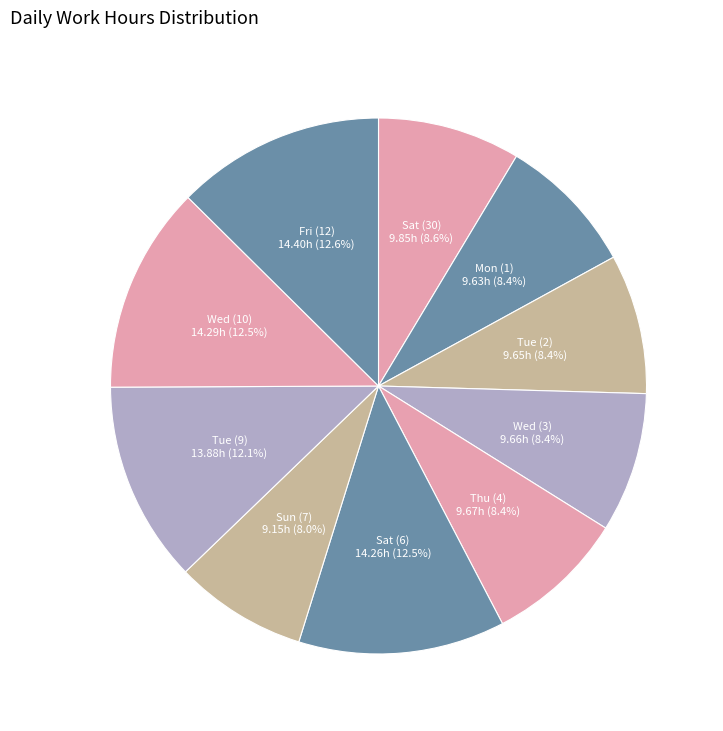

Does any single category account for the majority?

No